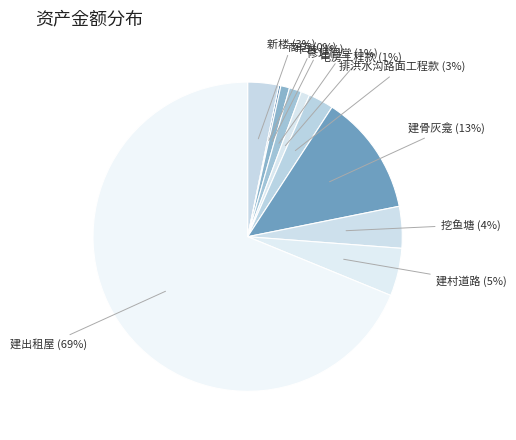

Is it true that 修理祠堂 is 1% of the pie?

True